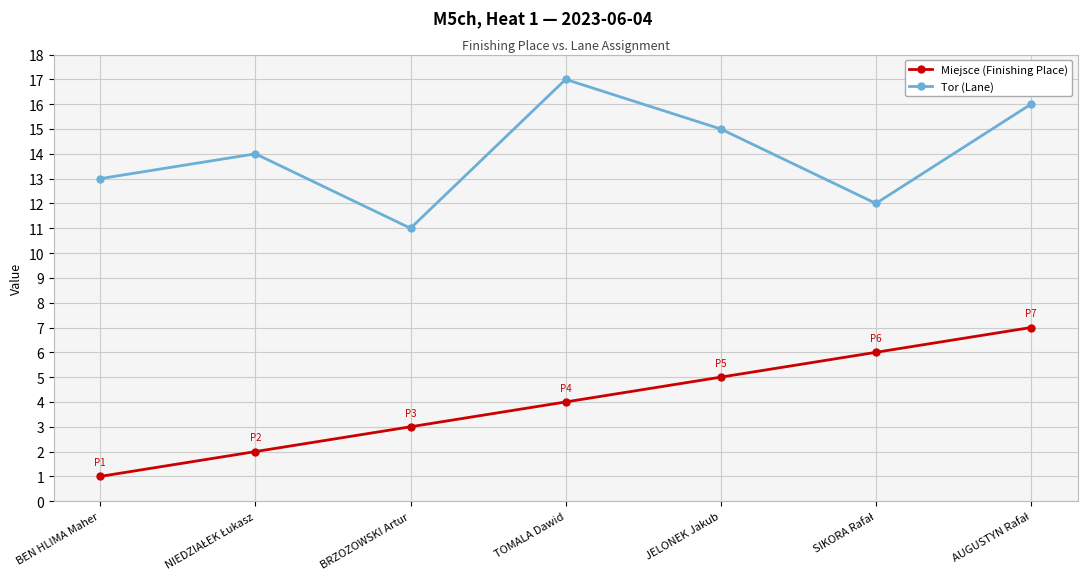

Rank the series at BRZOZOWSKI Artur from highest to lowest value.

Tor (Lane), Miejsce (Finishing Place)